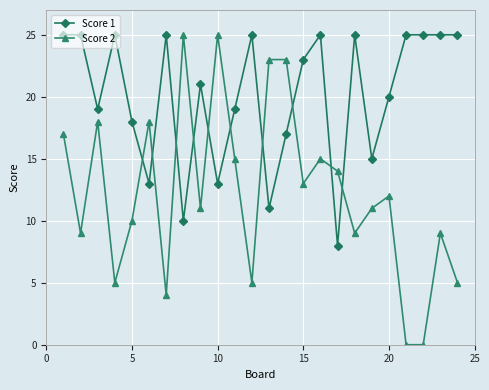

What is the greatest value displayed?

25